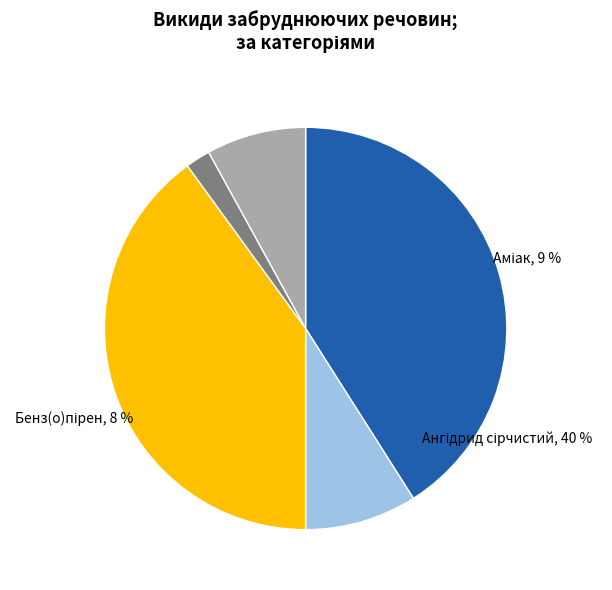

To the nearest percent, what is the difference between the largest and smallest slice percentages?

39%